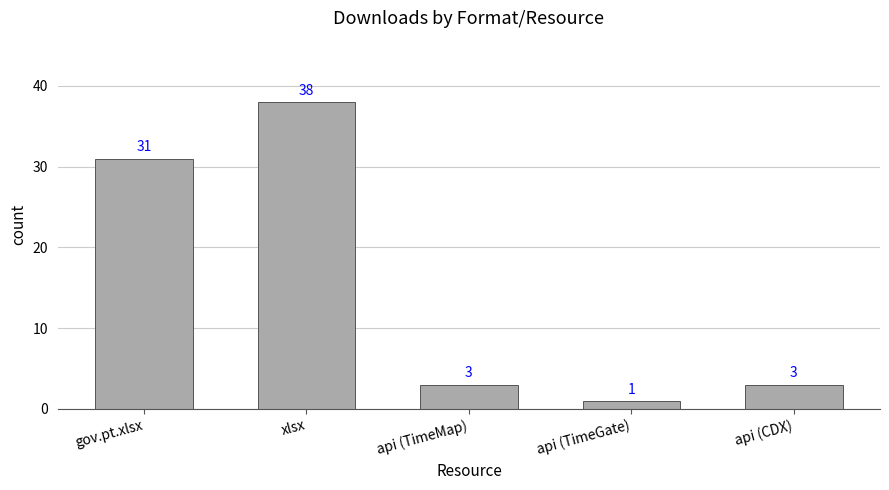

How many bars are there in total?

5